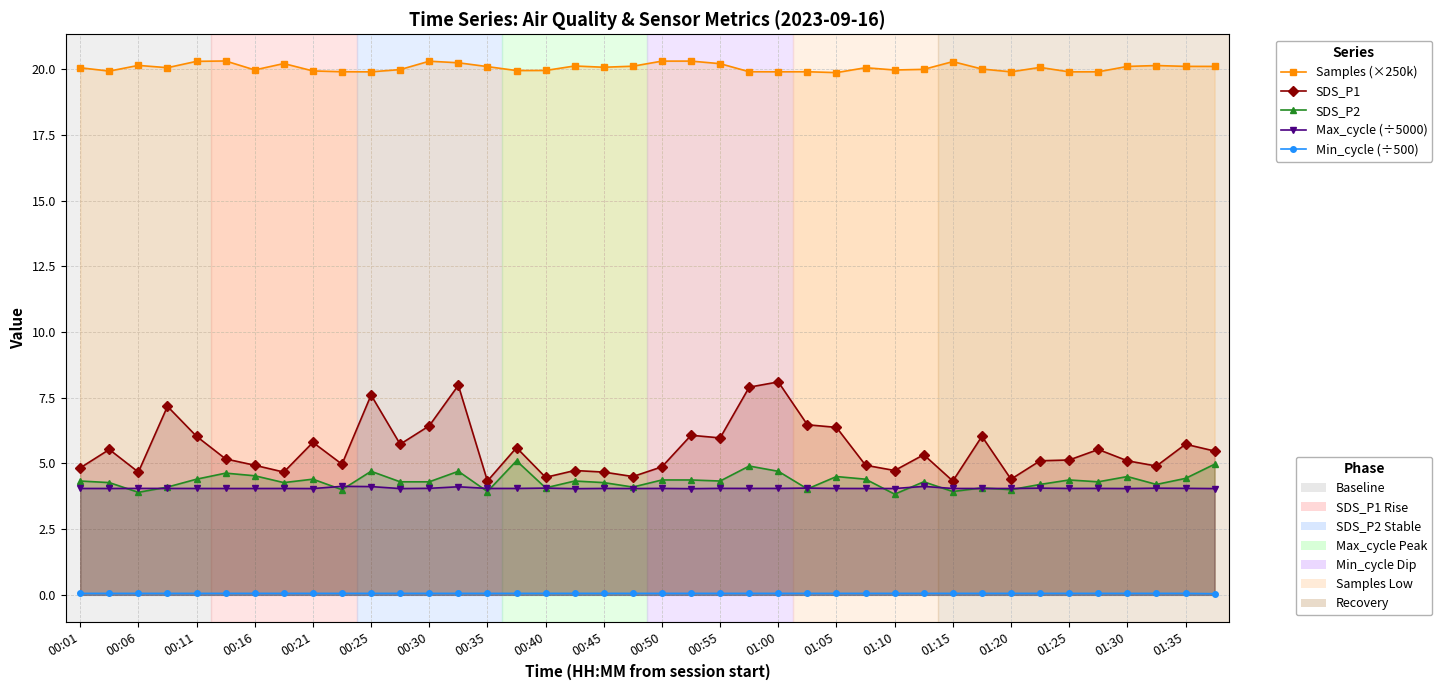

Does the chart display data point markers on the line(s)?

Yes